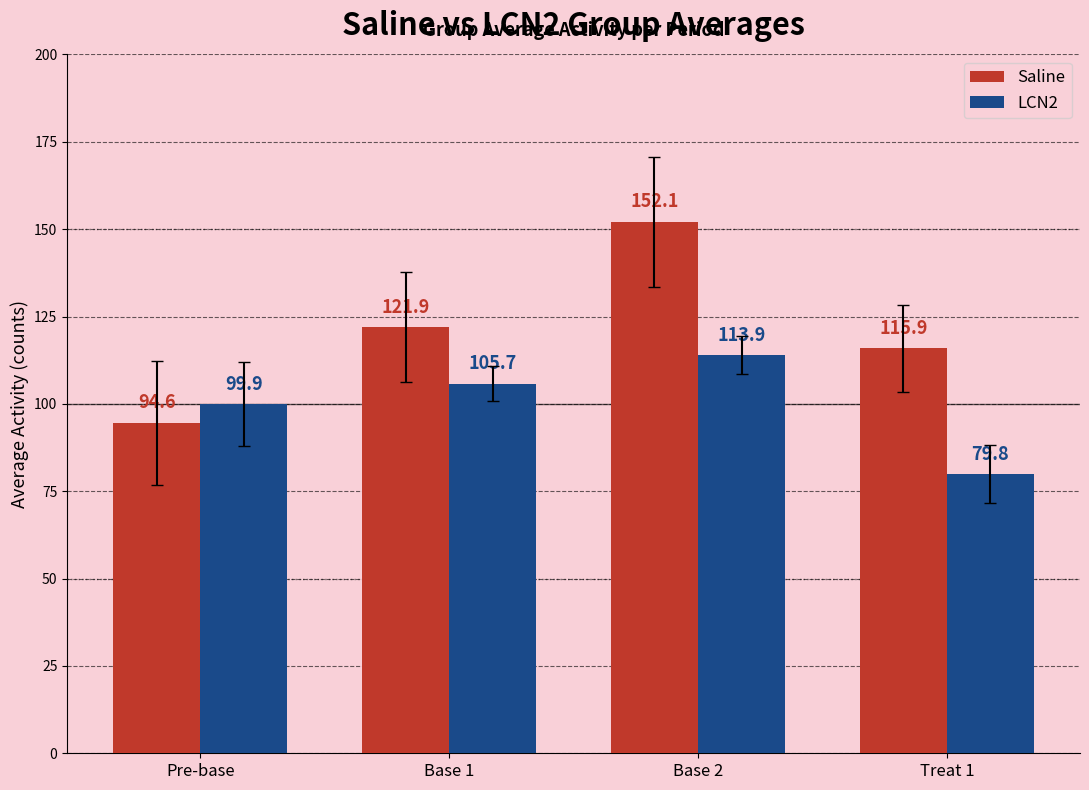

True or false: Saline has a value of 63.2 at Treat 1.

False